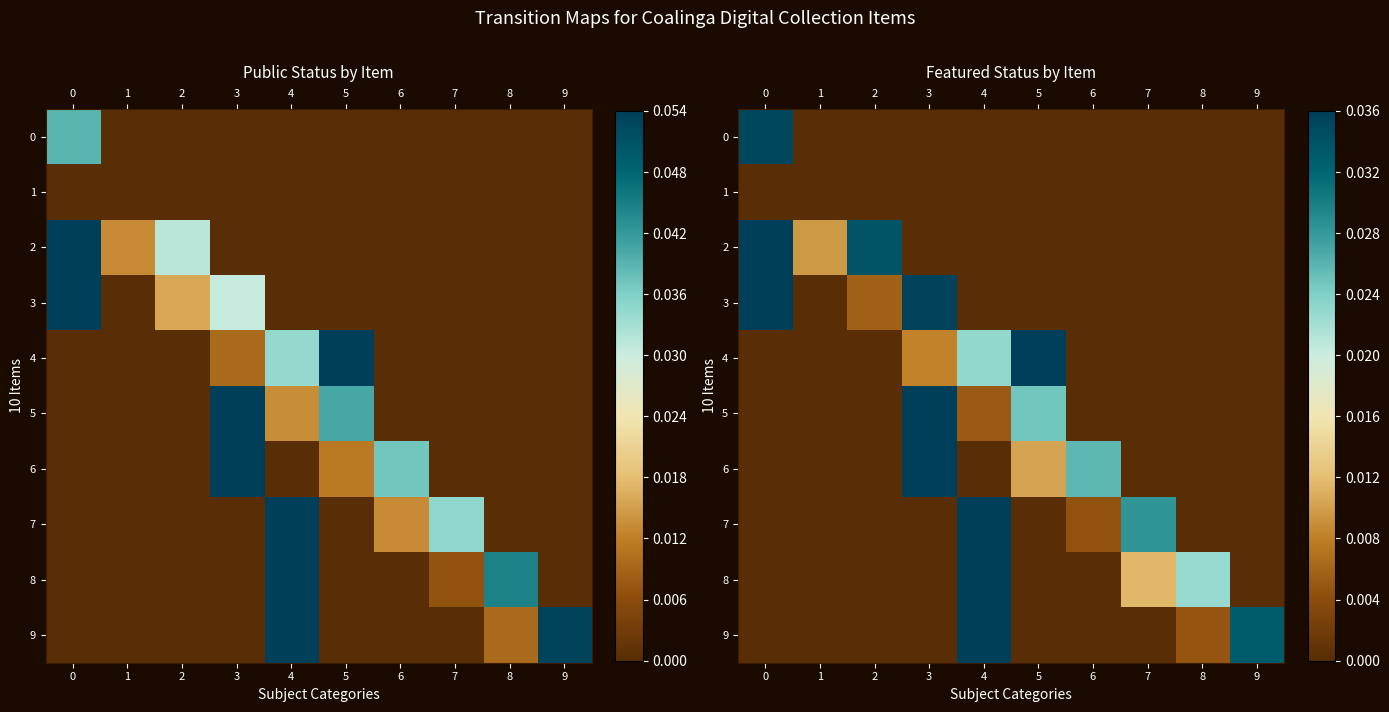

Count the 6 values in the range 0 to 1.

10